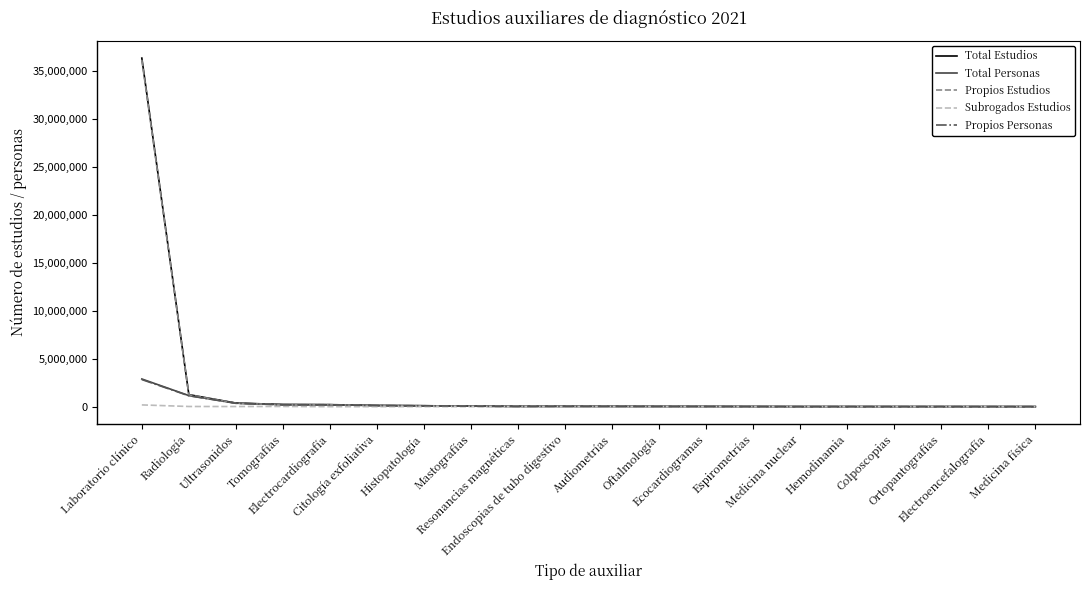

What is the maximum value shown in the chart?

36302507